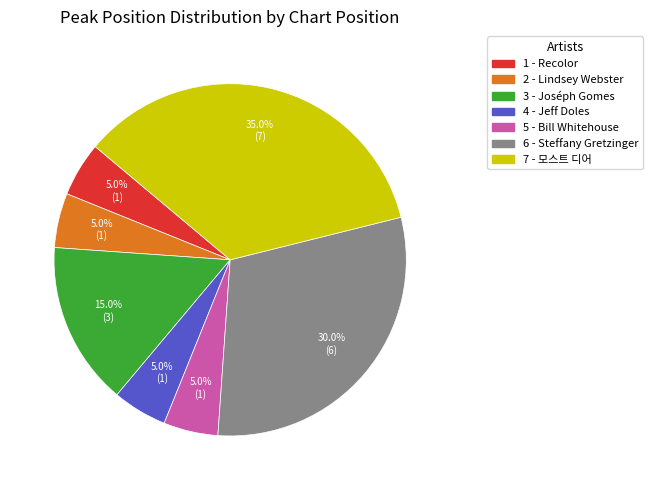

To the nearest percent, what percentage of the pie is 3 - Joséph Gomes?

15%